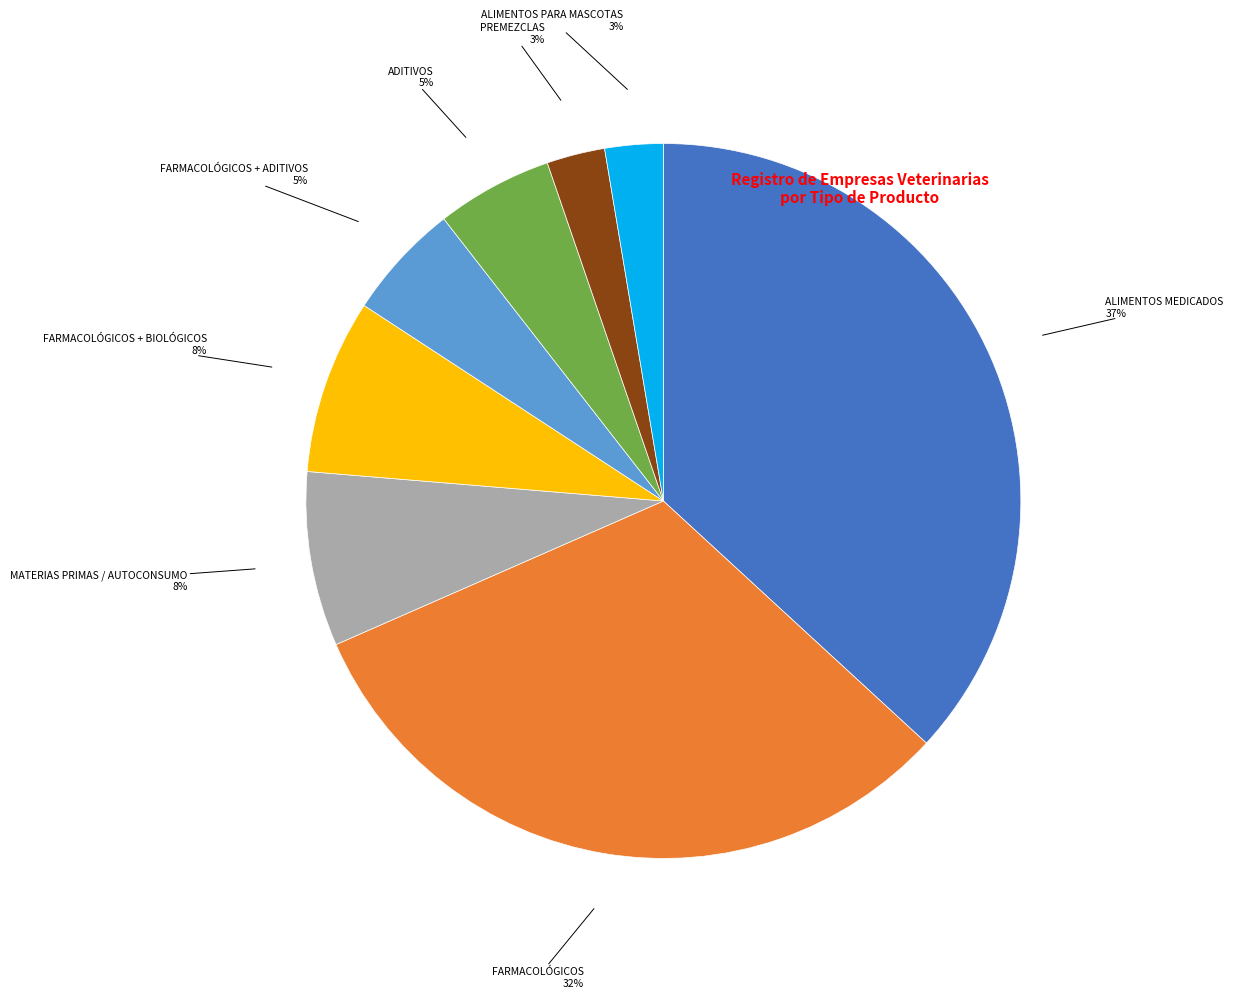

Does any single category account for the majority?

No